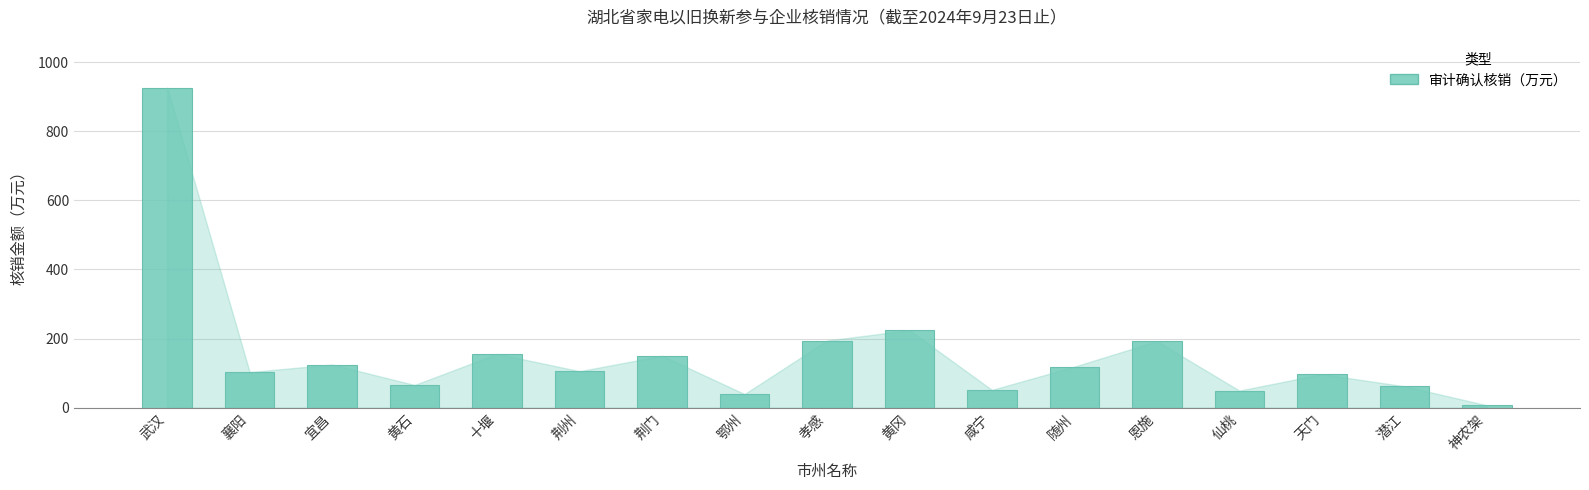

What is the sum of the values at 仙桃 and 鄂州?

88.9